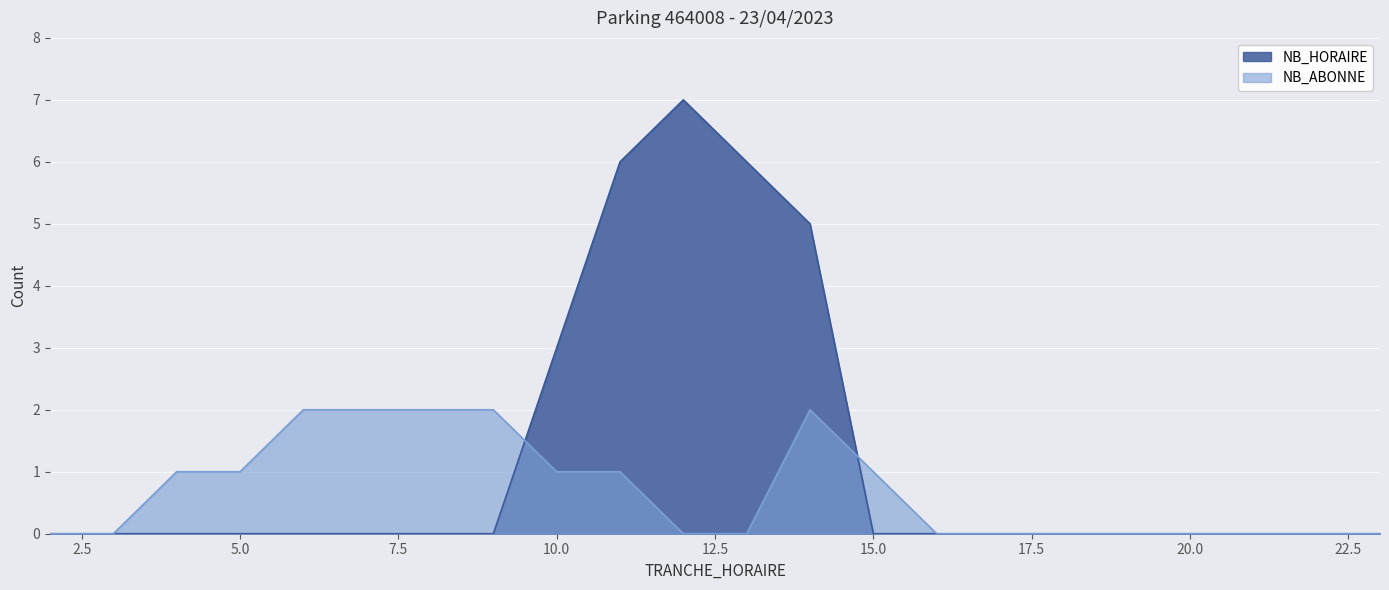

Between which two adjacent categories do NB_HORAIRE and NB_ABONNE first intersect?

9 and 10